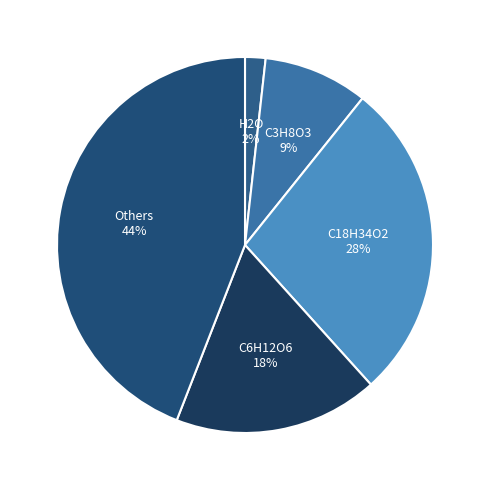

Approximately how many times larger is the value at C6H12O6 compared to Others?

0.4